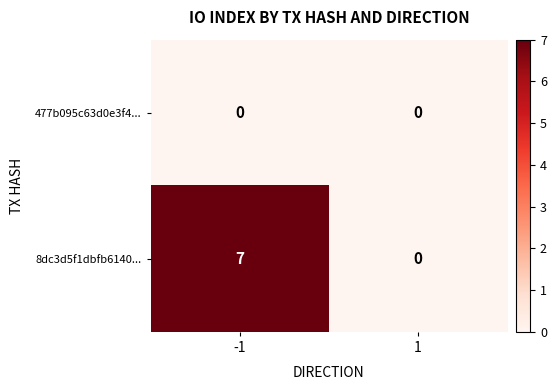

Is it true that 477b095c63d0e3f4... equals 0 at 1?

True